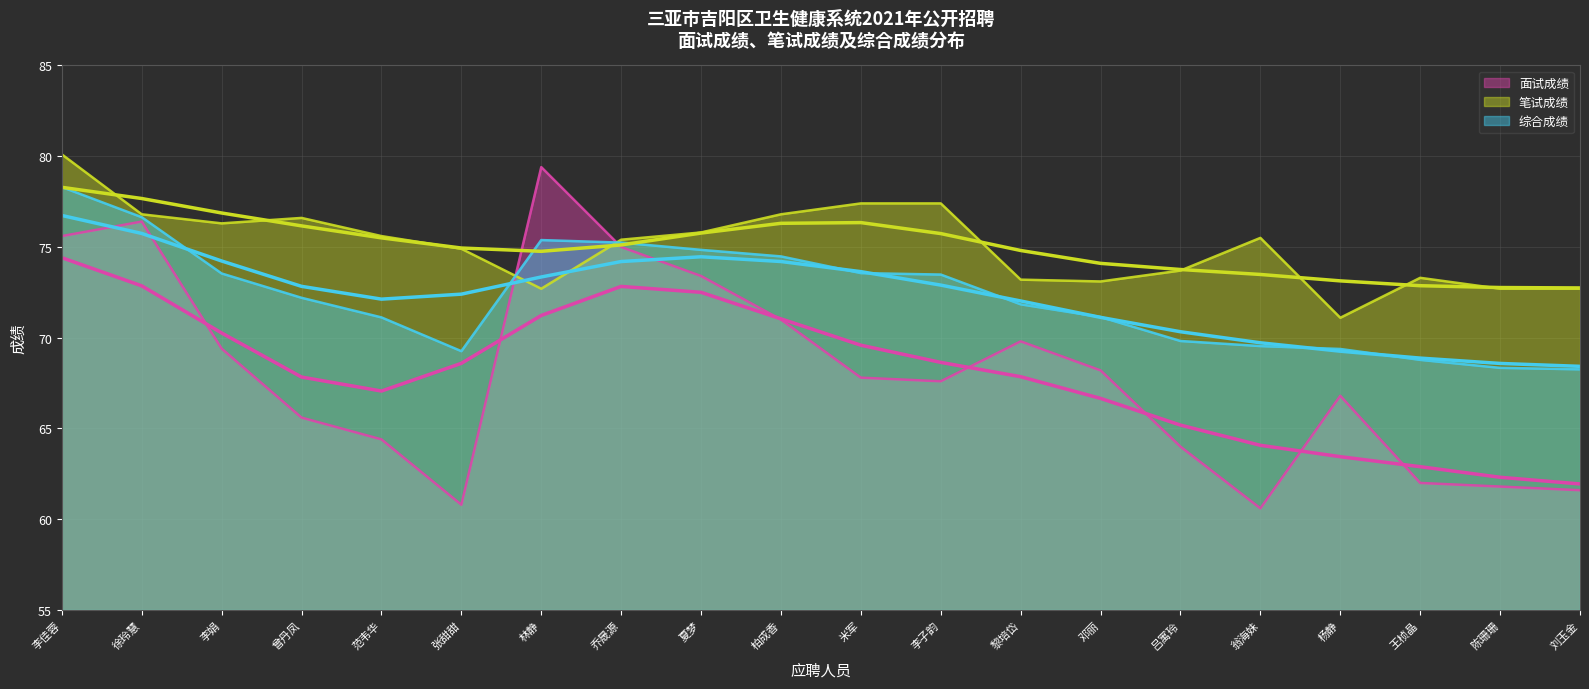

What is the difference between the maximum and minimum values in the 笔试成绩 series?

9.0